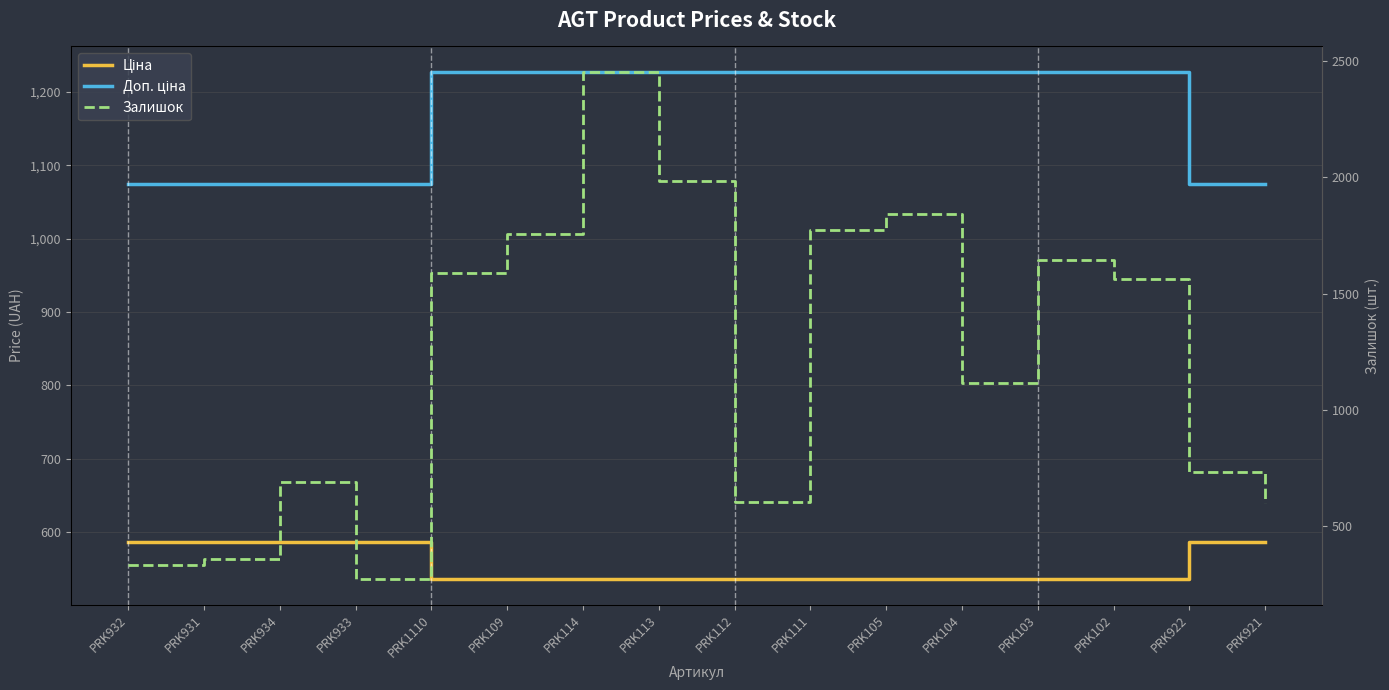

What is the value of the Ціна point at the 15th from the left?

586.0